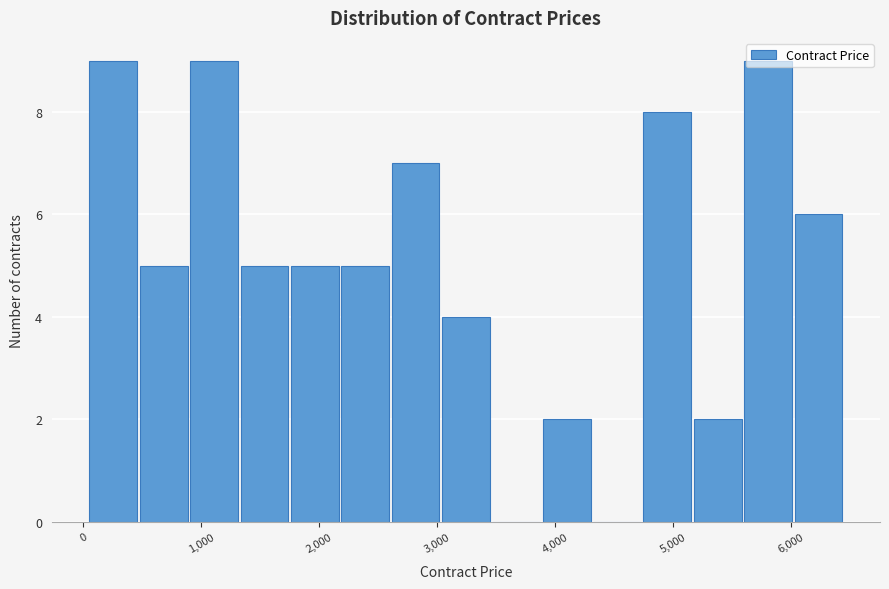

Reading left to right, list every bar in this chart as the range it spans on the x-axis followed by its height. Neither the bar edges nor the heights are printed on the chart, so give them approximately, as read against the axes.

0 to 500: 9
500 to 900: 5
900 to 1300: 9
1300 to 1800: 5
1800 to 2200: 5
2200 to 2600: 5
2600 to 3000: 7
3000 to 3500: 4
3500 to 3900: 0
3900 to 4300: 2
4300 to 4700: 0
4700 to 5200: 8
5200 to 5600: 2
5600 to 6000: 9
6000 to 6400: 6